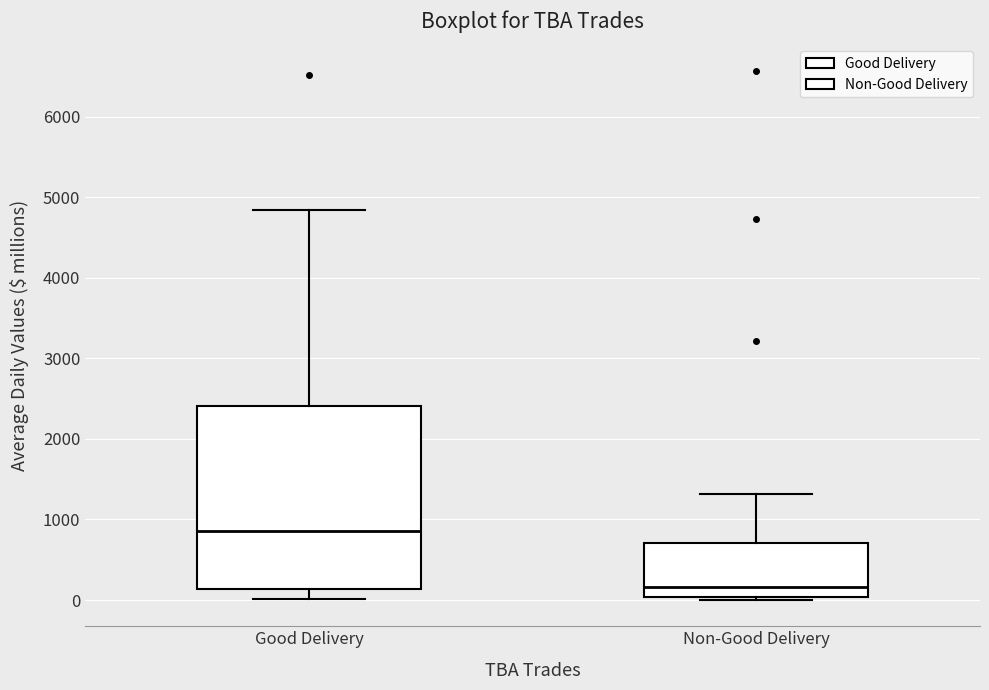

Comparing the boxes themselves (not the whiskers), which one is the tallest?

Good Delivery